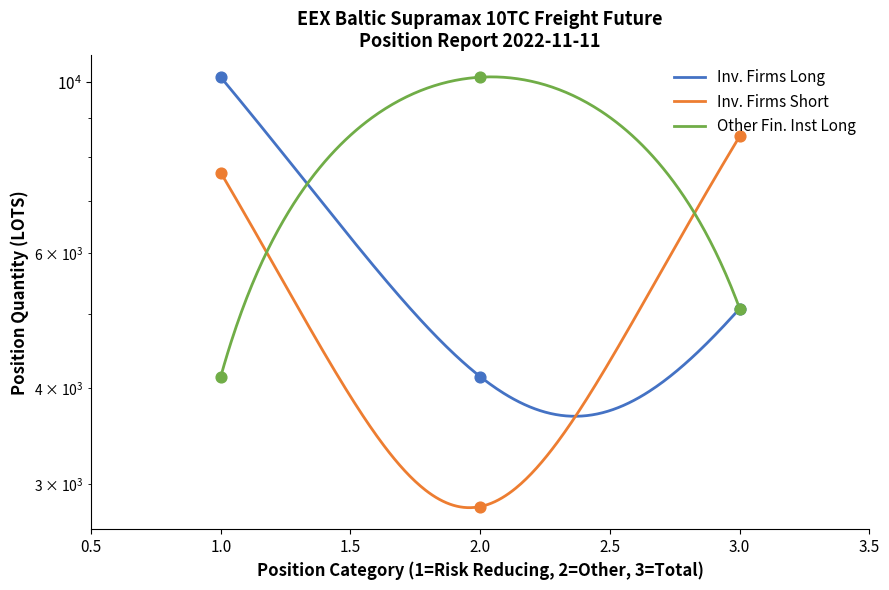

Which series has the largest Y range (max minus min)?

Long (Investment Firms)